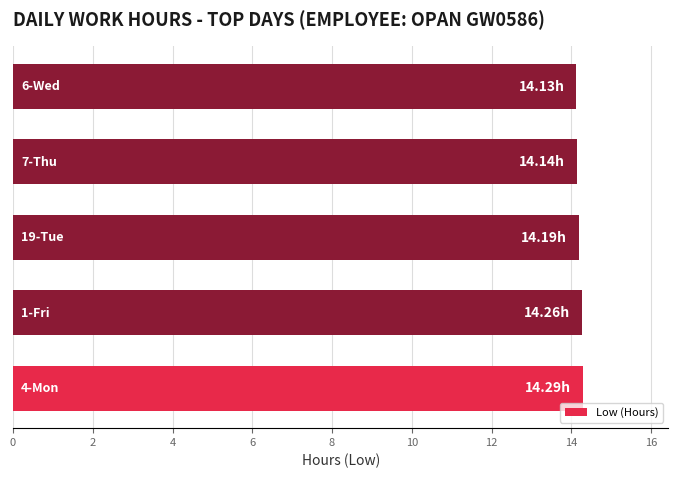

What is the average value?

14.2